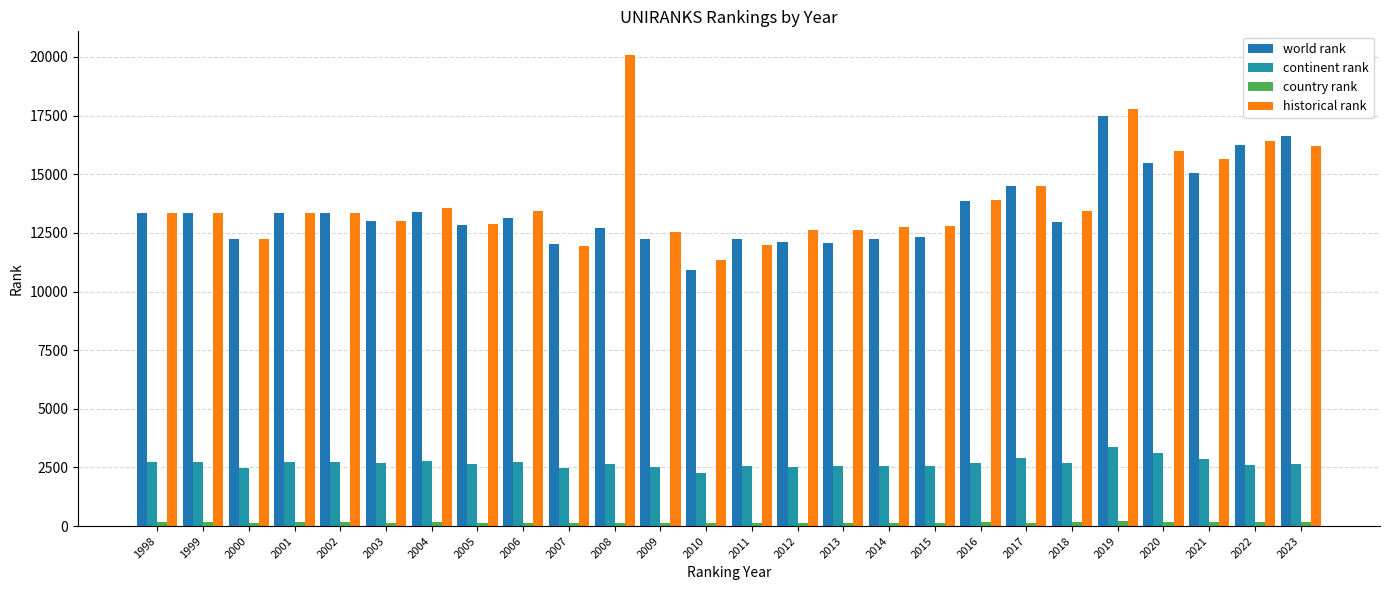

What is the difference between the second highest and minimum values in the world rank series?

5712